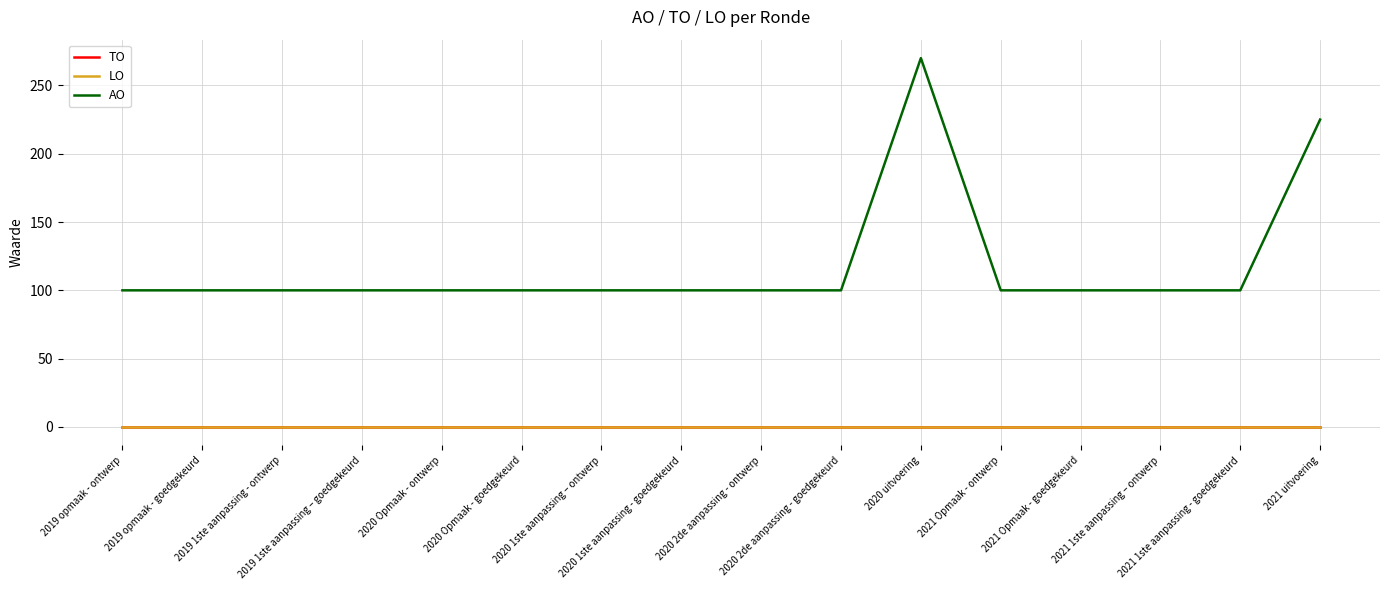

Does the chart display data point markers on the line(s)?

No